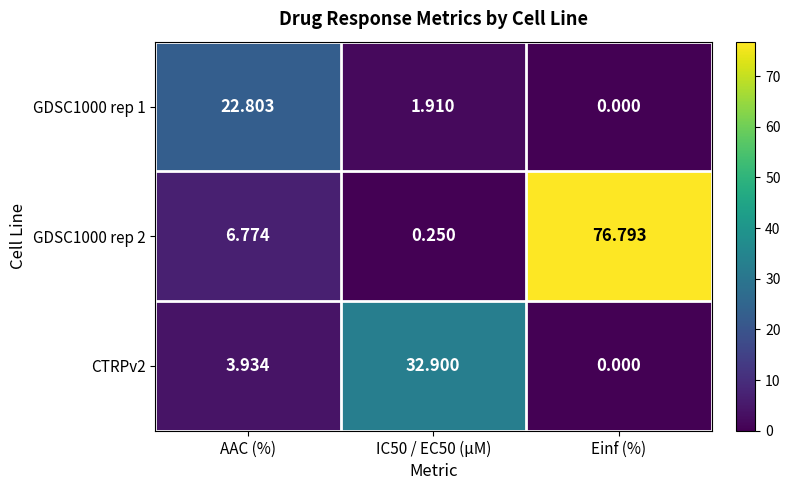

Is the value of GDSC1000 rep 1 at AAC (%) greater than the value of CTRPv2 at Einf (%)?

Yes